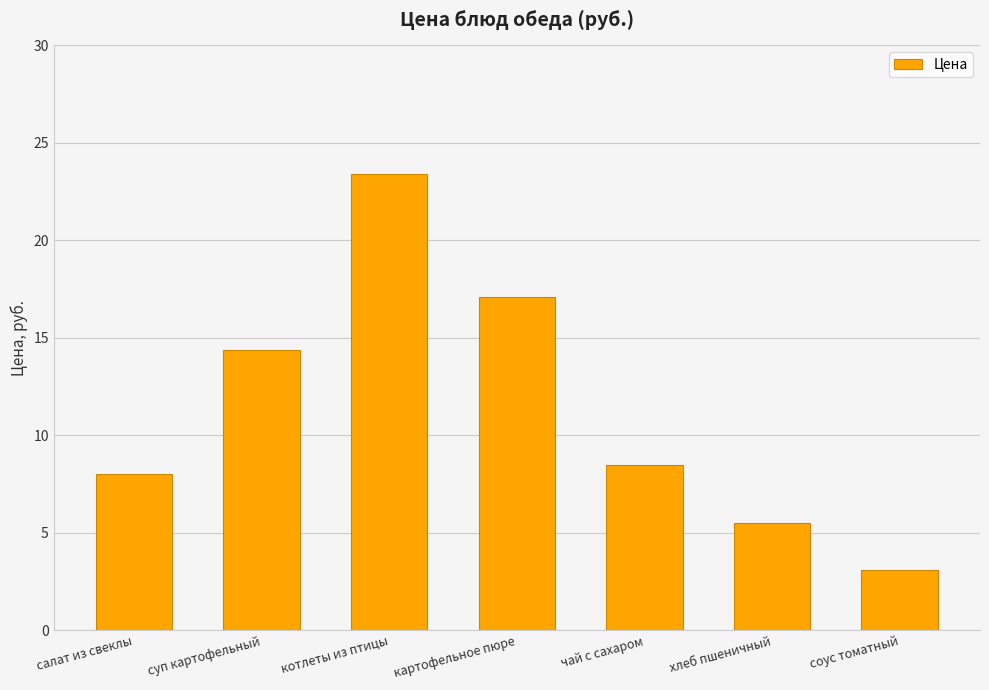

Which category has the highest value across all series?

котлеты из птицы